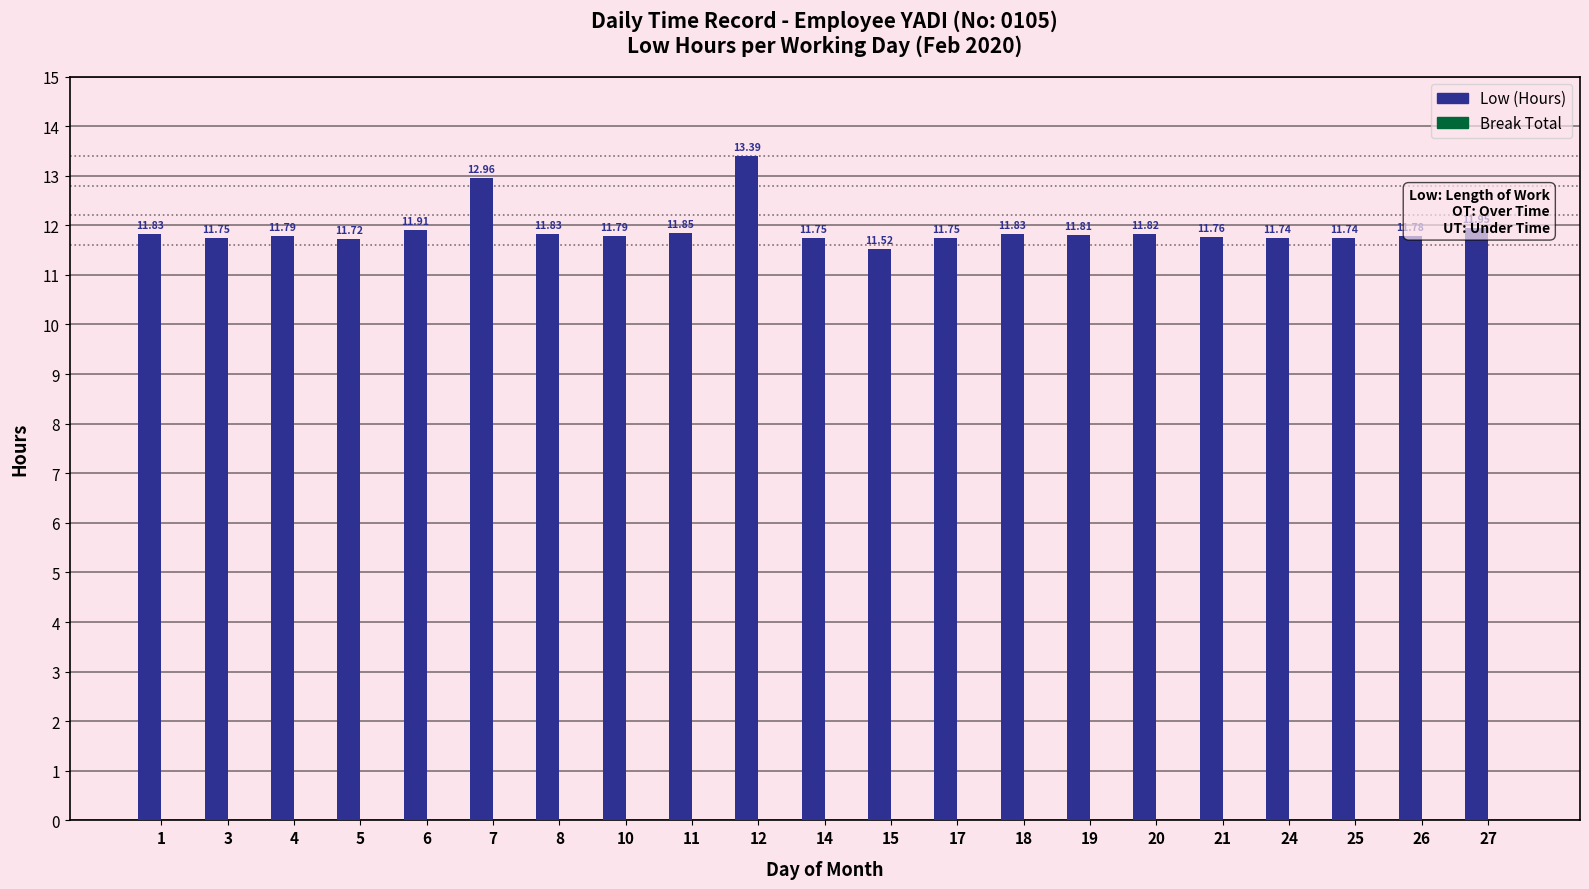

Which has a higher value, 4 or 20?

20